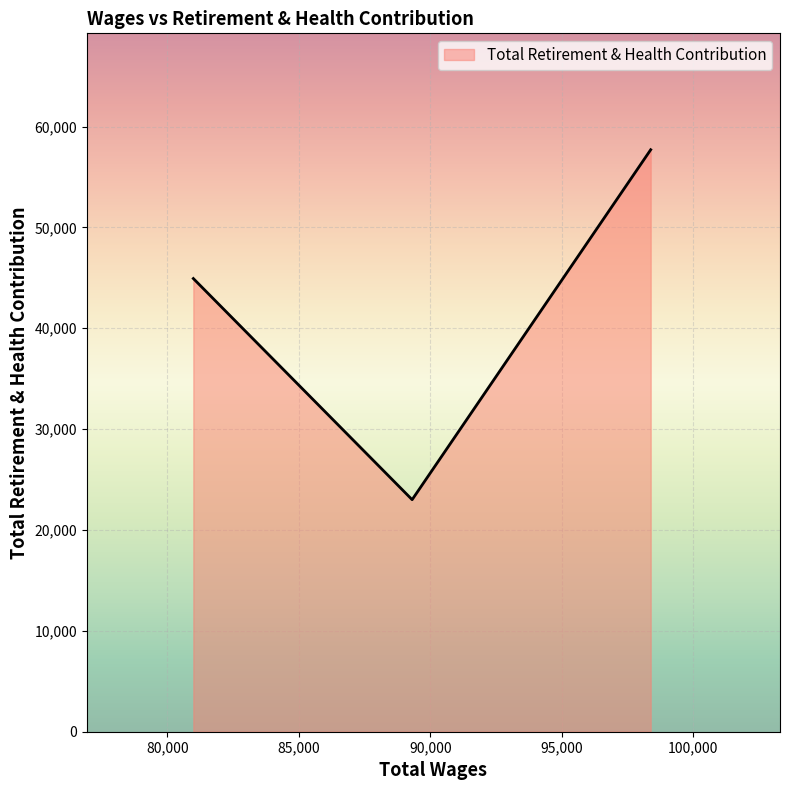

What is the difference between the maximum and second lowest values?

12770